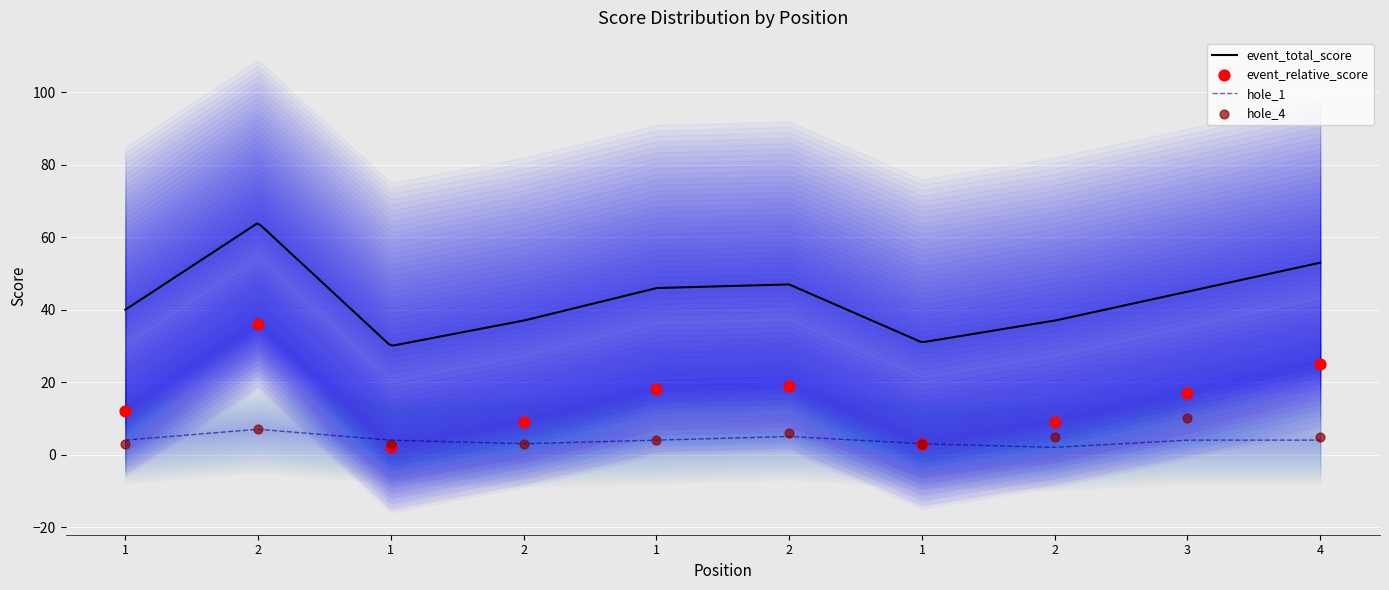

What is the total value across all series at 7?

99